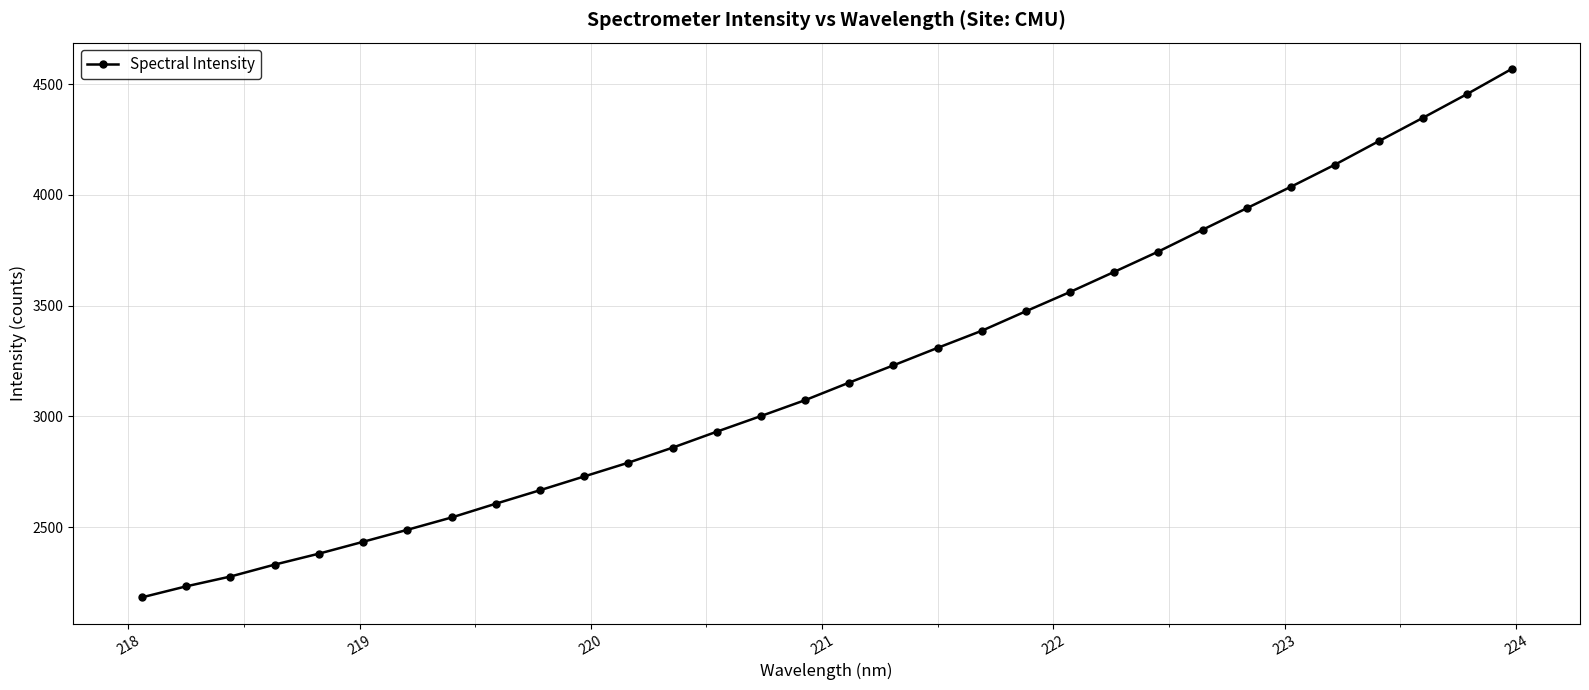

What is the sum of all values?

102600.6